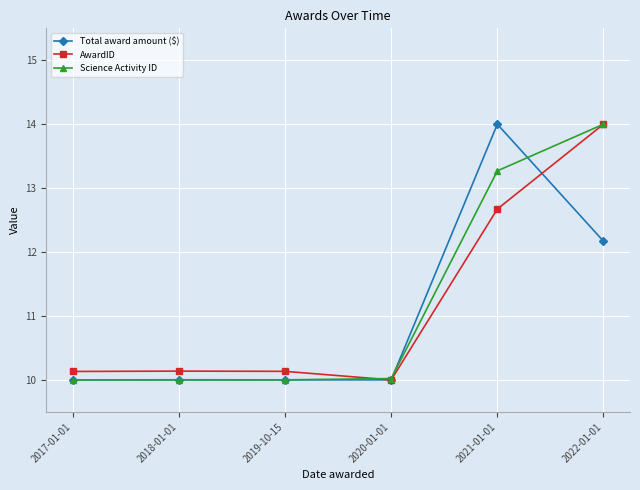

In AwardID, how many points are higher than both neighbors (excluding endpoints)?

1